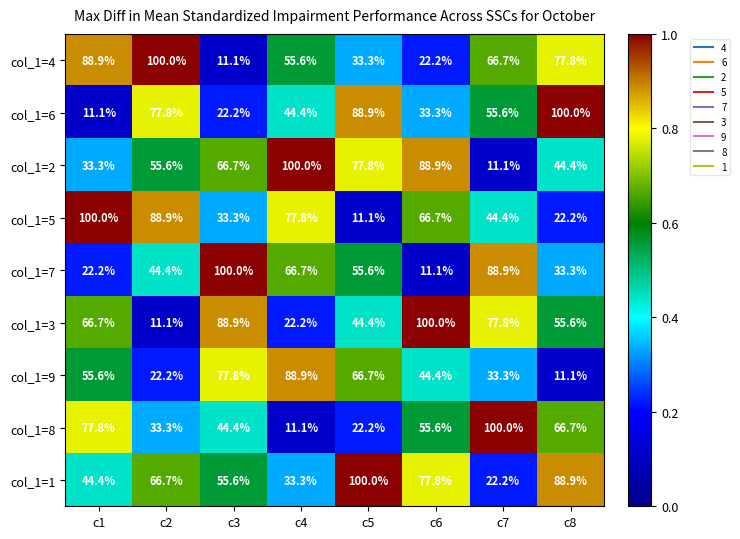

Is the value of col_1=7 at c6 greater than the value of col_1=8 at c6?

No